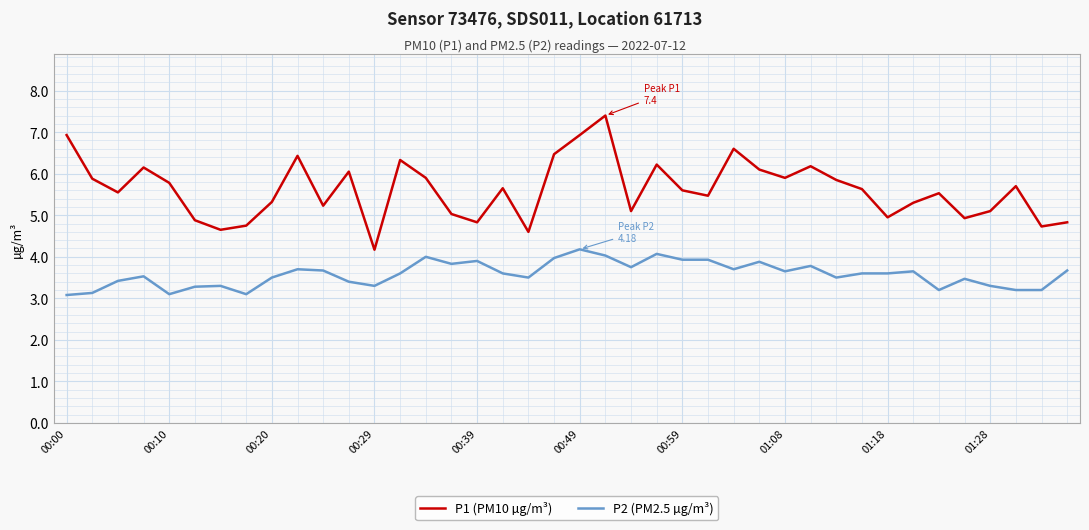

What is the greatest value displayed?

7.4